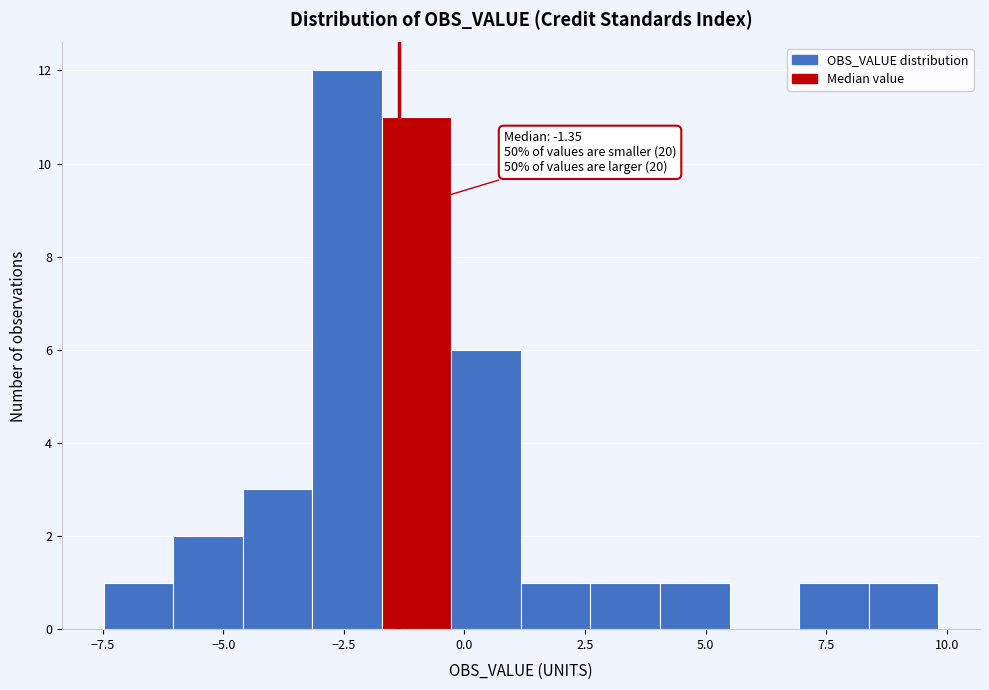

Around what value on the x-axis is the tallest bar? Give the approximate position of its centre, as read against the axis.

-2.5